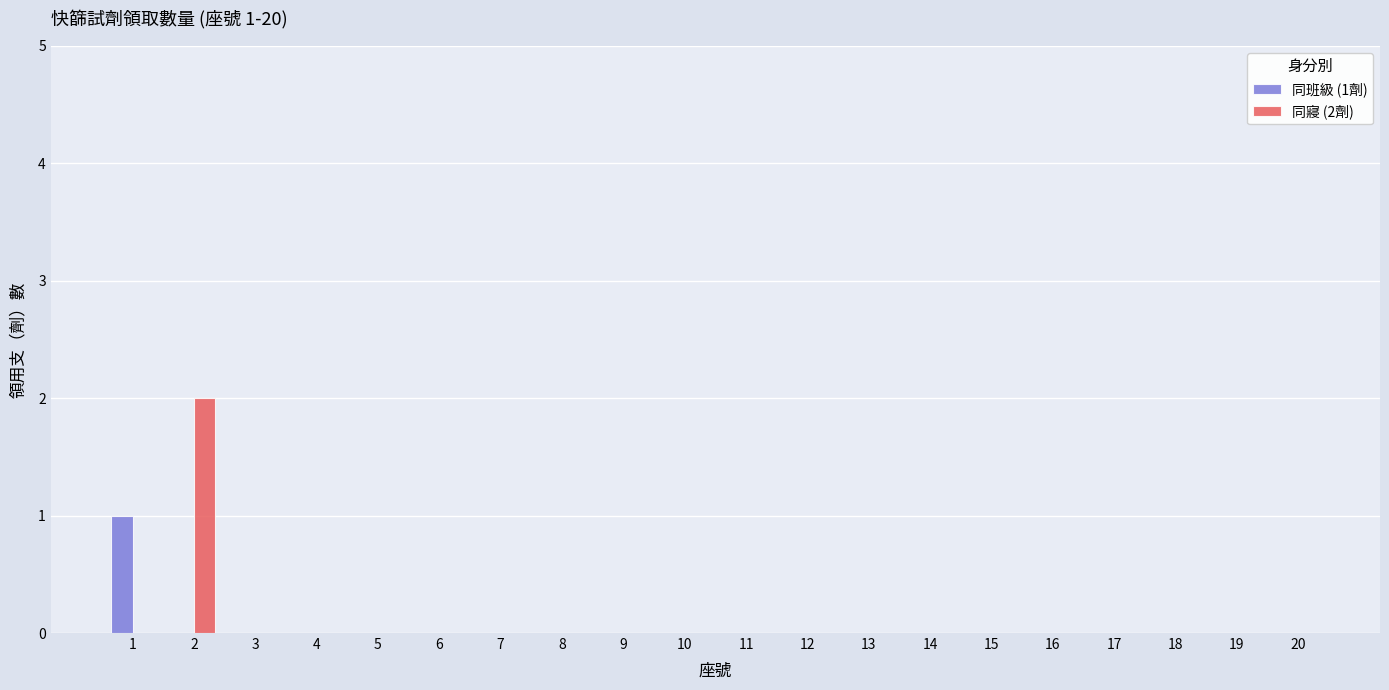

How many distinct data groups are displayed?

2